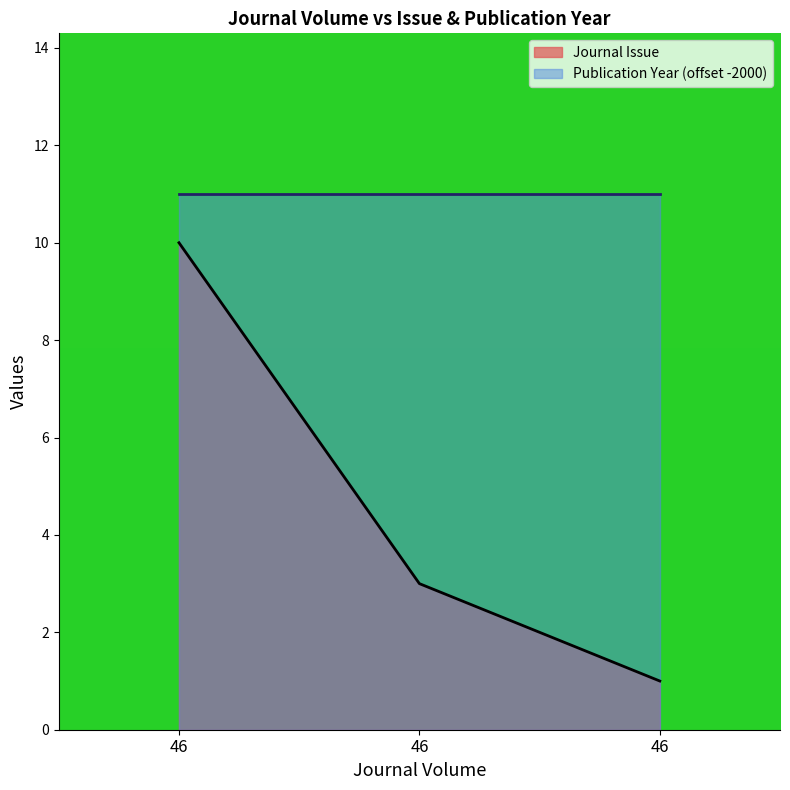

Rank the categories by value from lowest to highest.

46, 46, 46